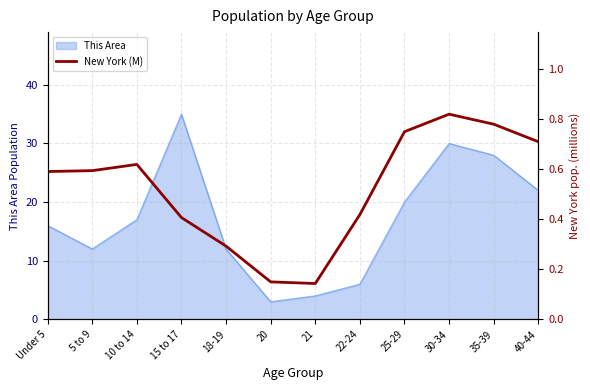

Count the number of categories in the chart.

12